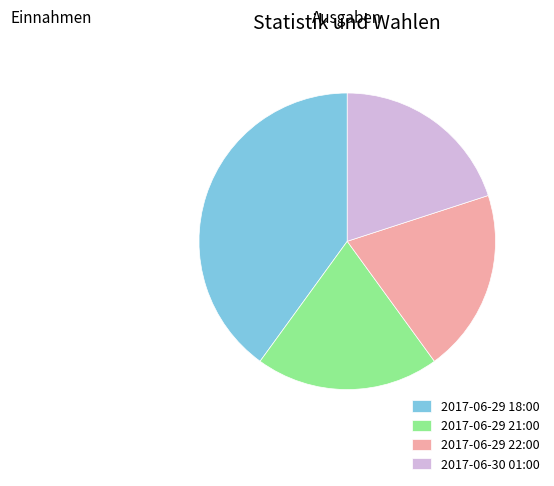

Is there a majority slice in this chart?

No